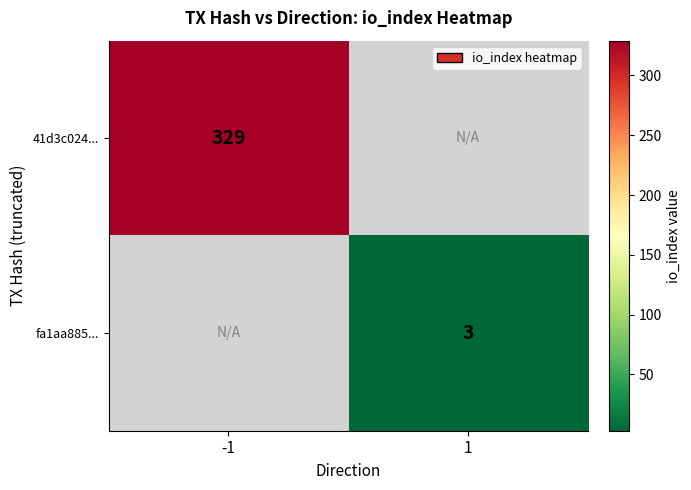

Which has a higher value, 1 or -1?

-1